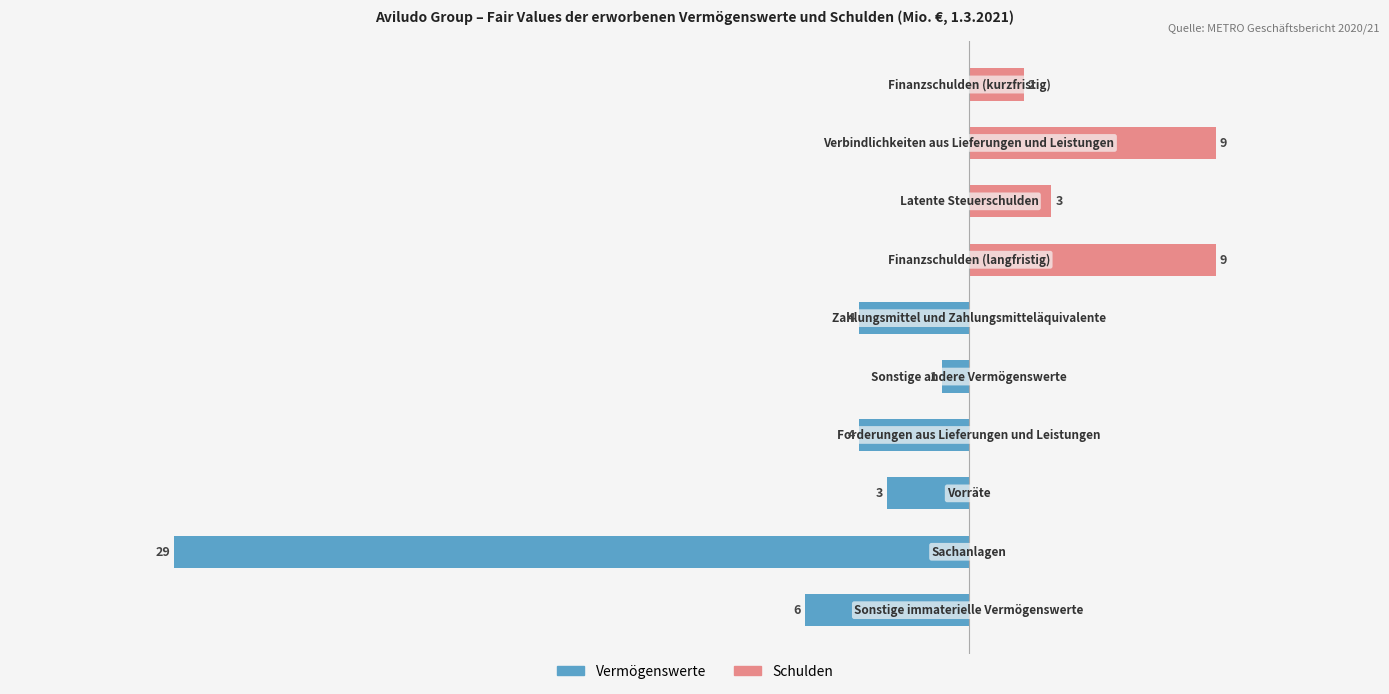

Are the bars horizontal?

Yes